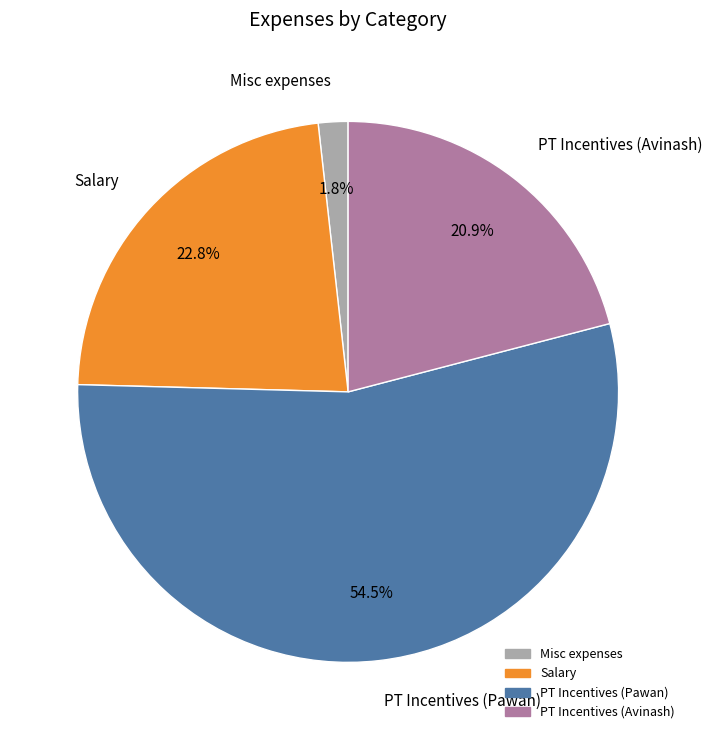

To the nearest percent, what is the average slice percentage?

25%